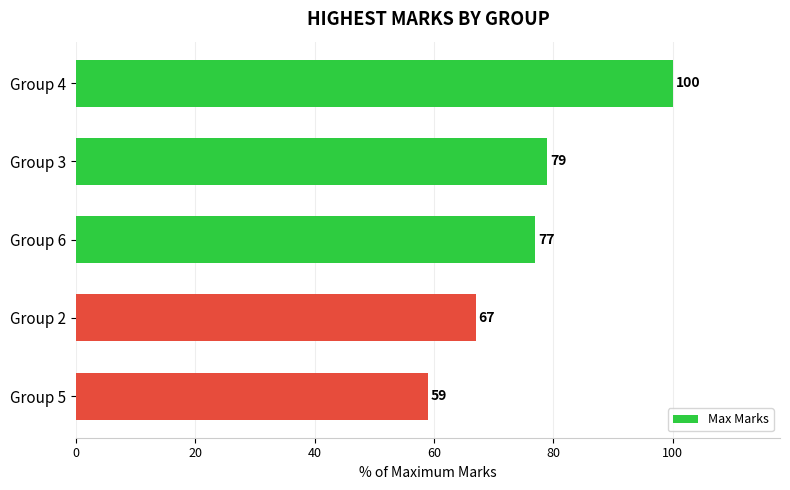

How many values are below 77?

2